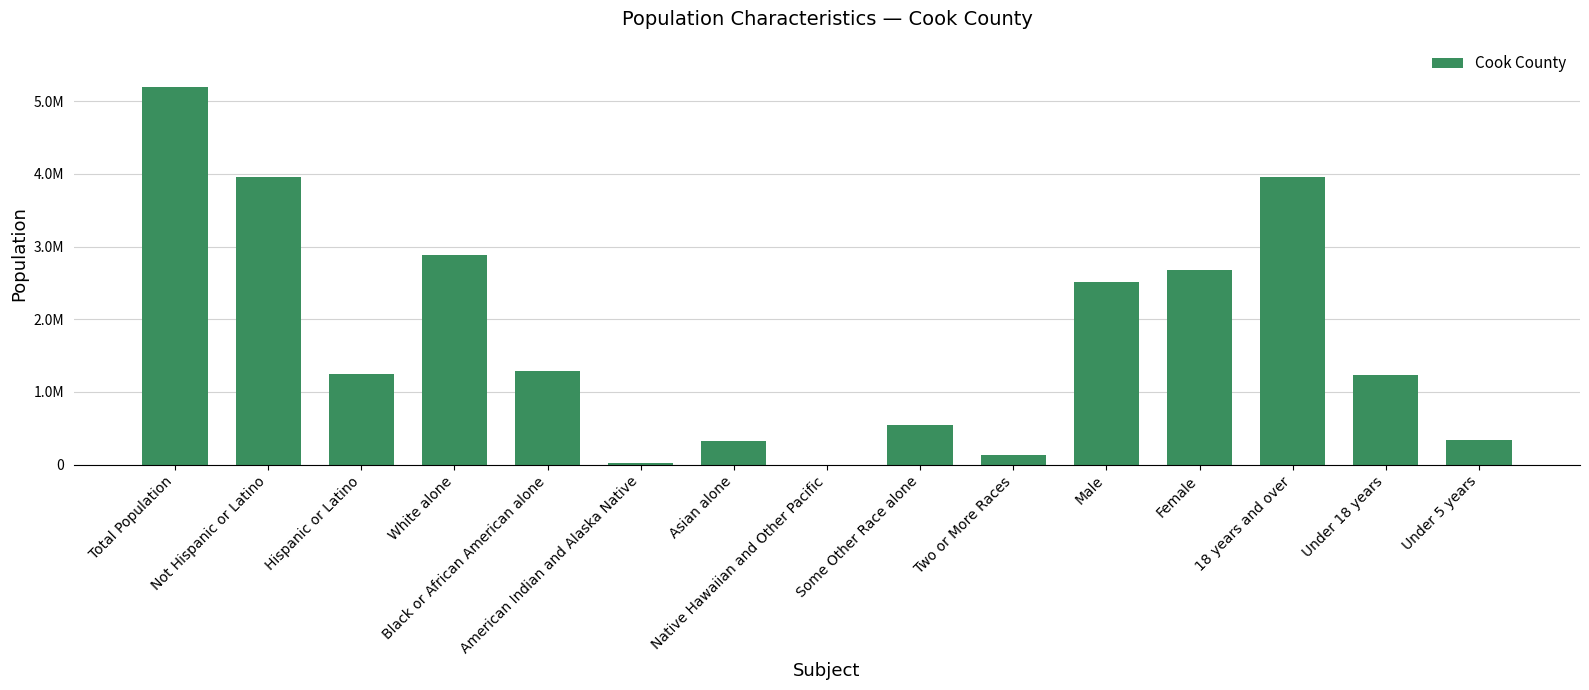

Does the chart contain any negative values?

No